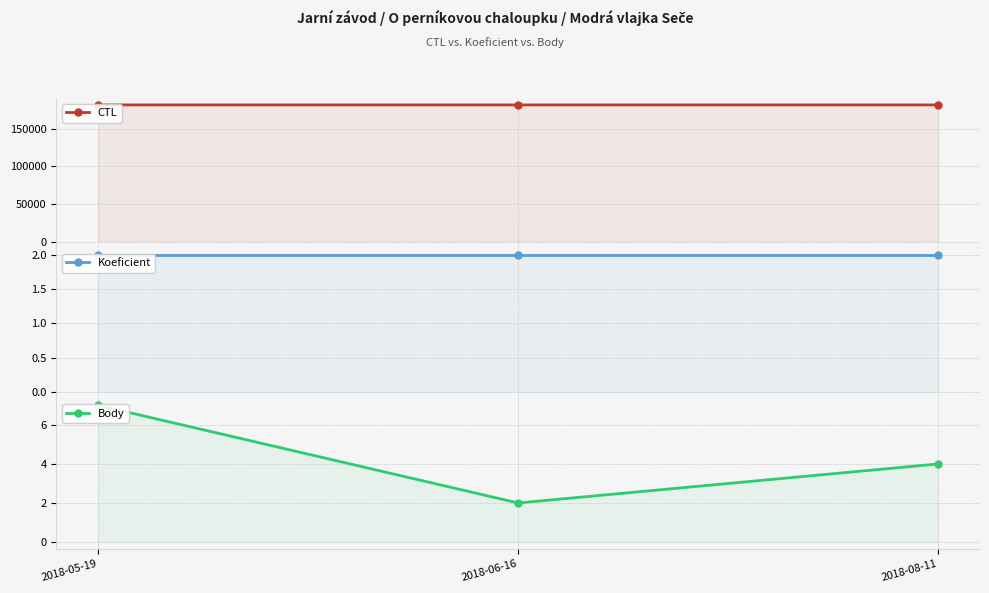

How many distinct data groups are displayed?

3